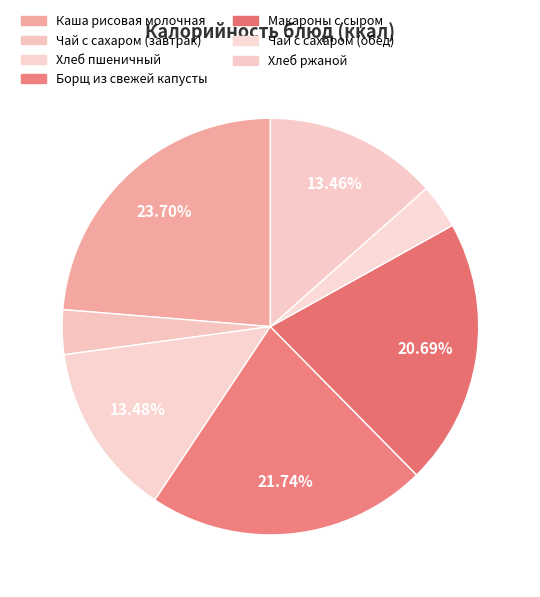

To the nearest percent, what is the average slice percentage?

14%